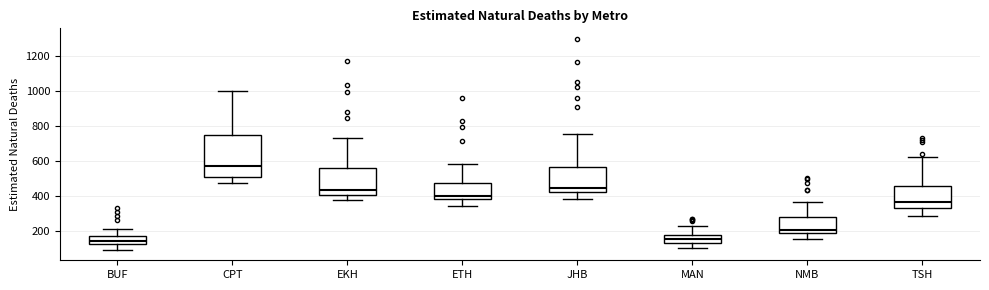

Where does the median line of the box for CPT sit on the y-axis? The values are not printed on the chart, so give them approximately, as read against the axis.

560